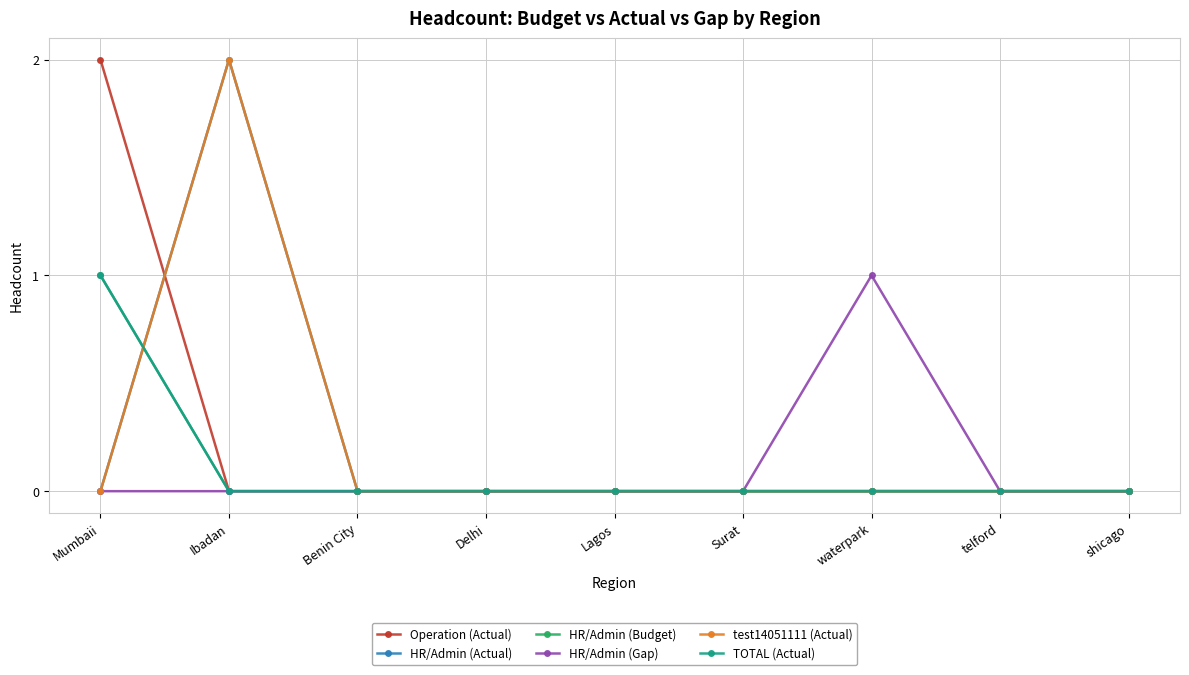

Is this an area chart (filled region under the line)?

No